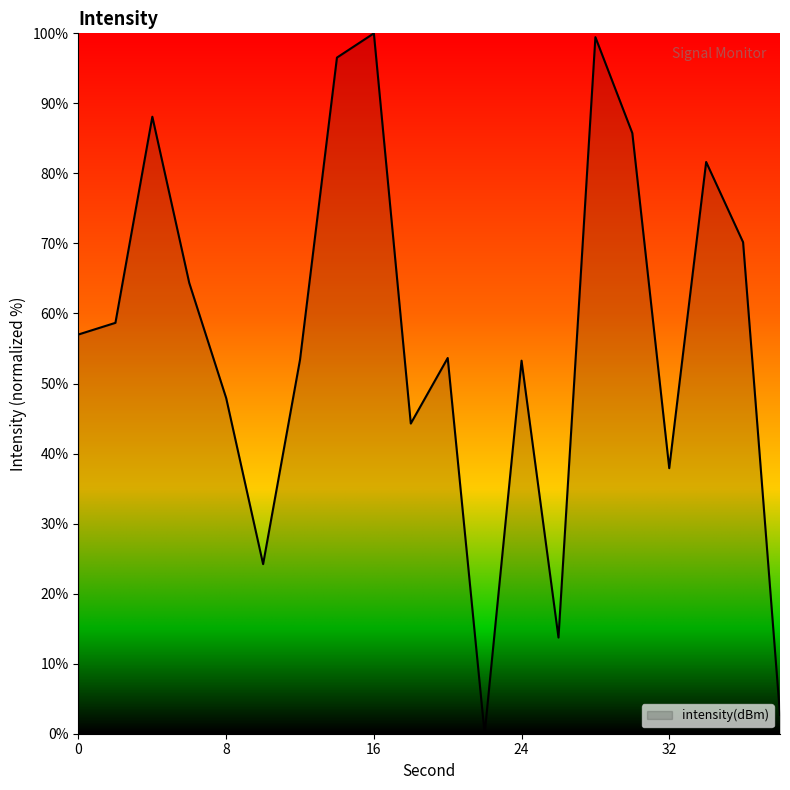

What is the difference between the maximum and minimum values?

100.0